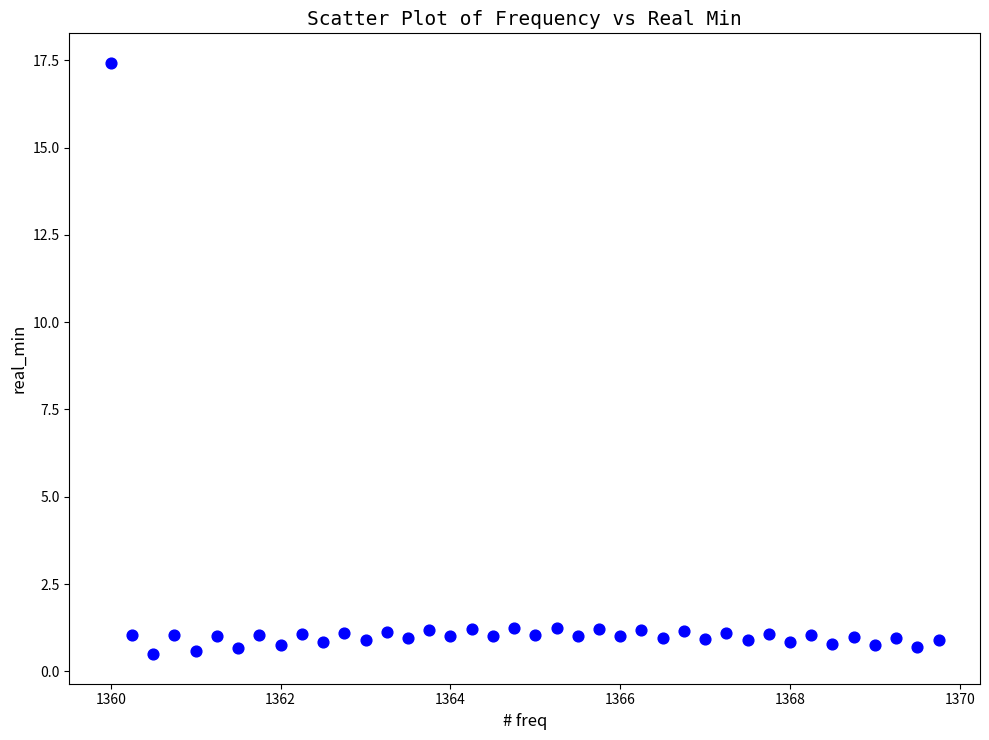

What is the range of X values (max minus min)?

9.8